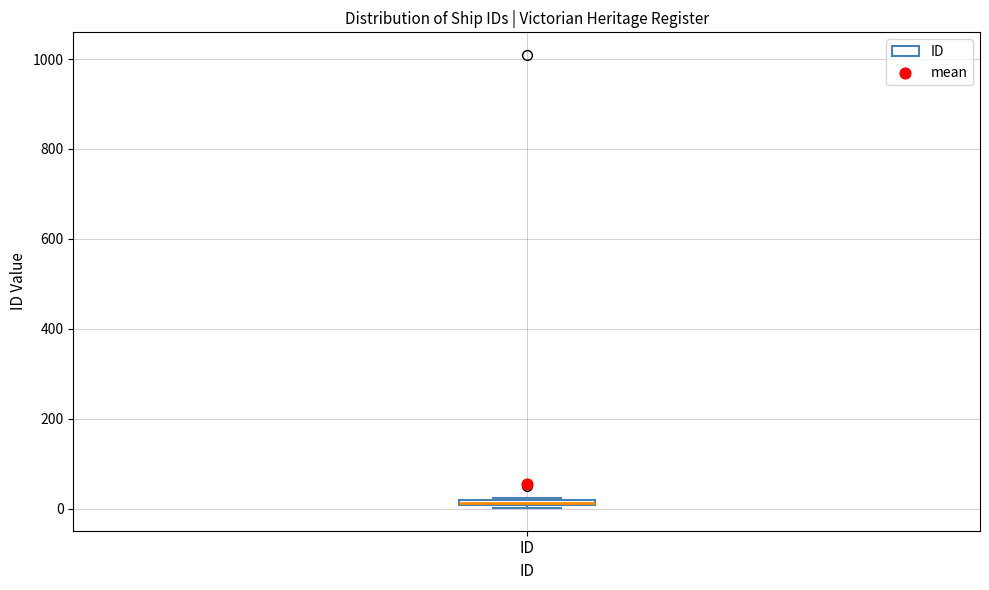

Where is the upper edge of the box for ID on the y-axis? The values are not printed on the chart, so give them approximately, as read against the axis.

20